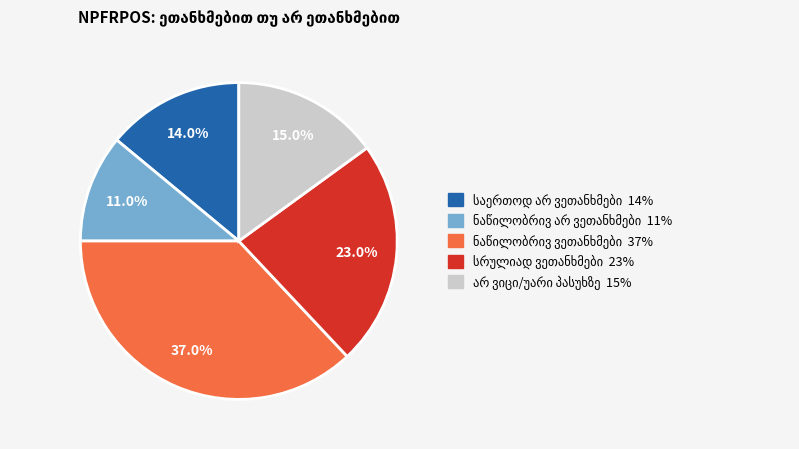

Does any single category account for the majority?

No